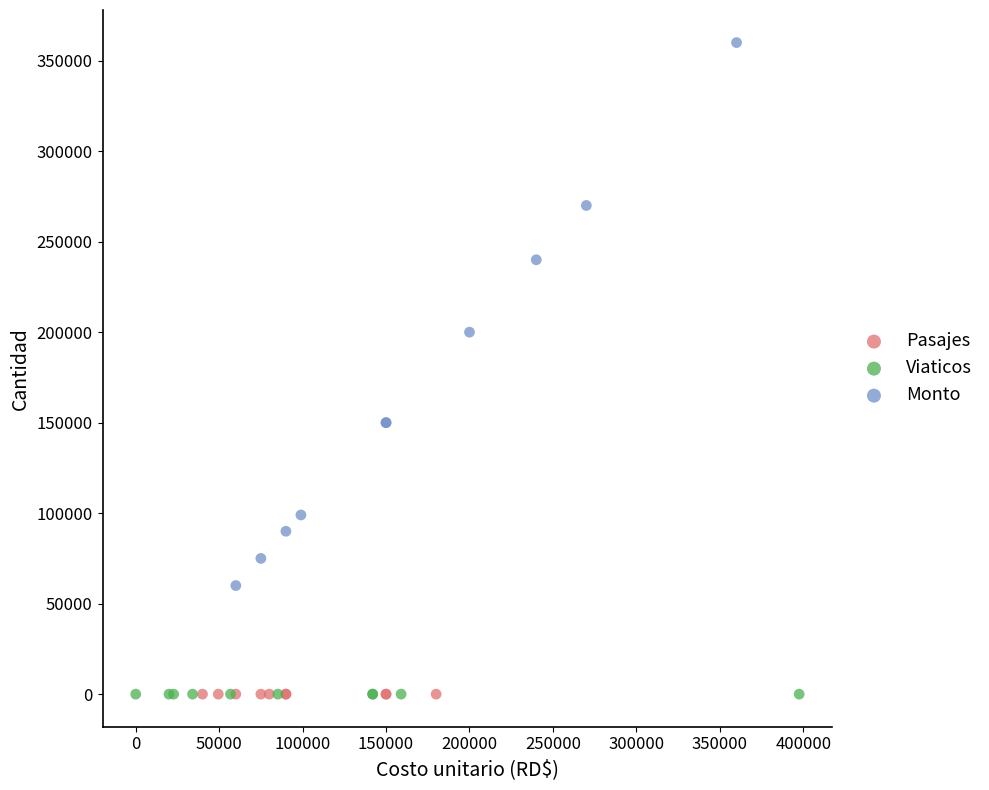

Which series has the widest spread of Y values?

Monto